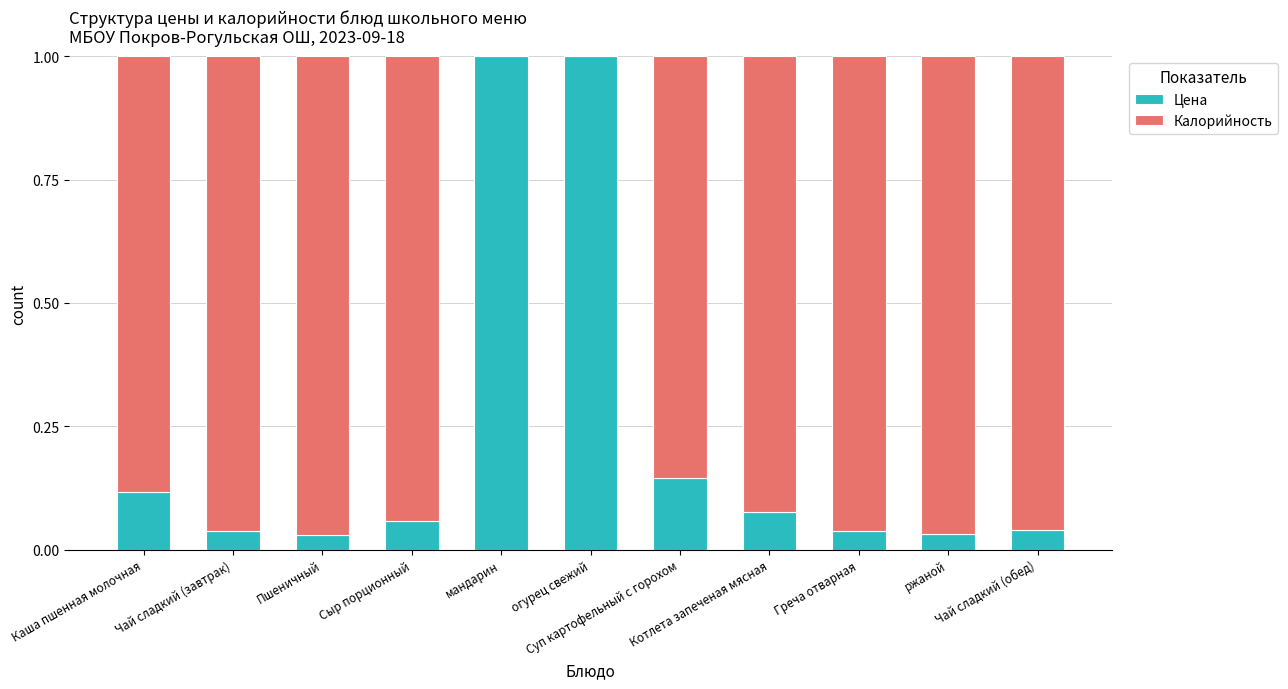

What is the total value across all series at Греча отварная?

1.0